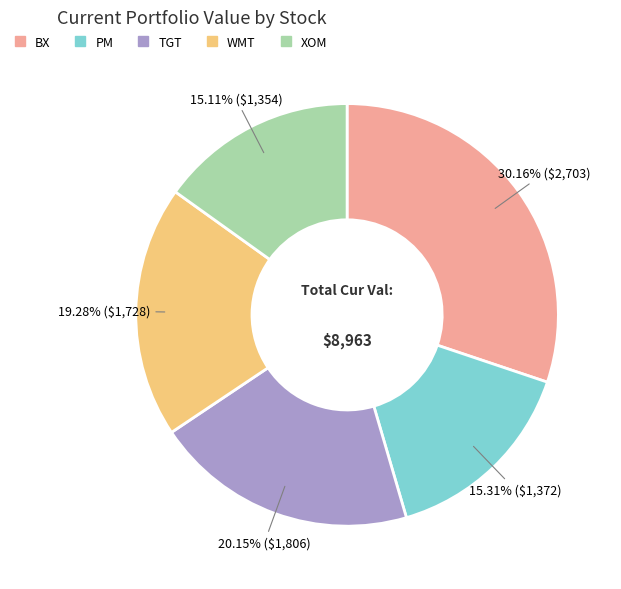

The XOM slice represents 15% of the pie. True or false?

True